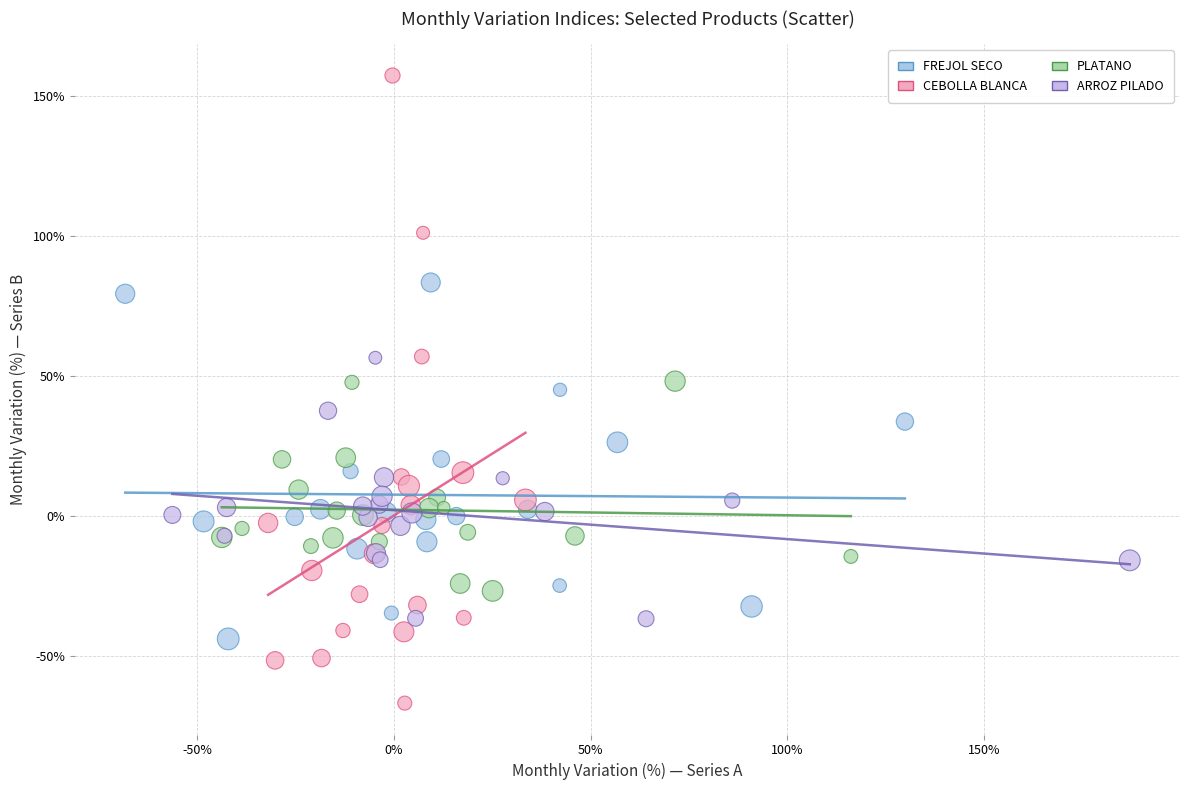

Which series has the largest Y range (max minus min)?

CEBOLLA BLANCA